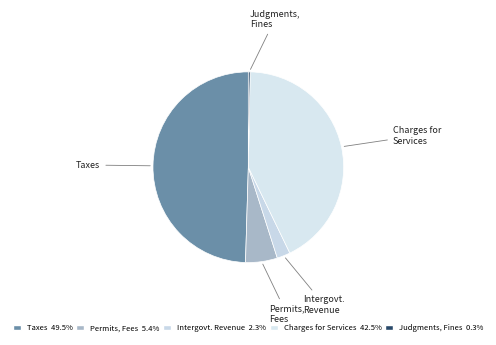

How many segments does this pie chart have?

5